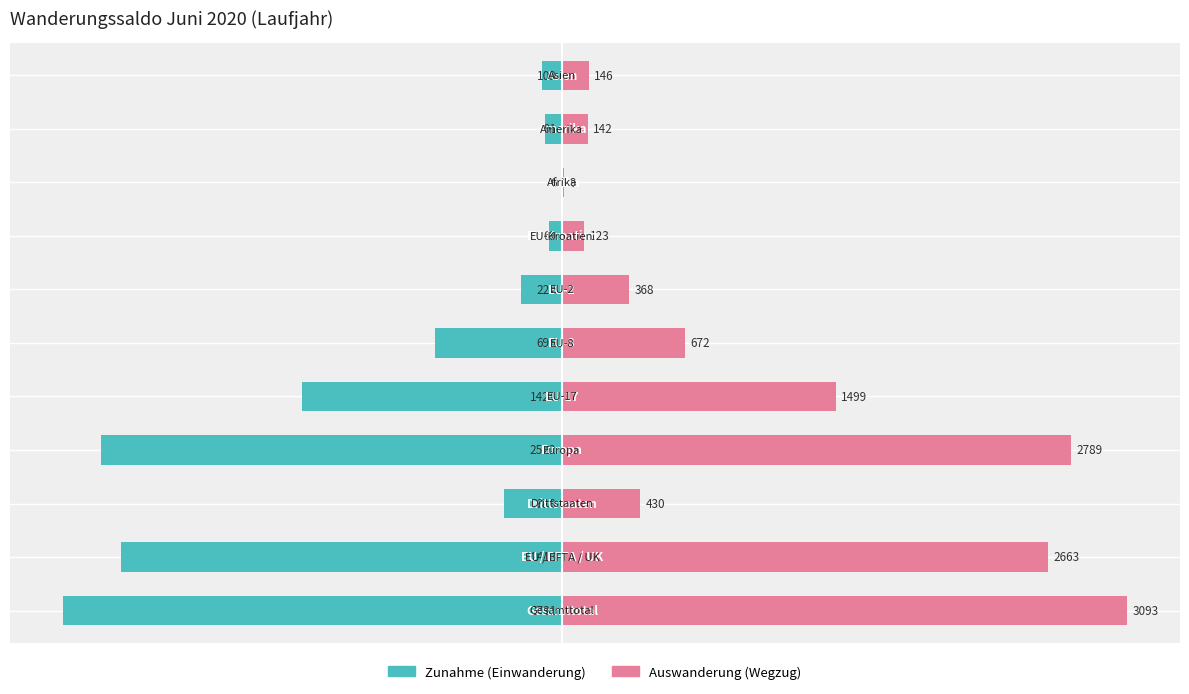

The value of Zunahme (Einwanderung) at −4000 is -2731. True or false?

True